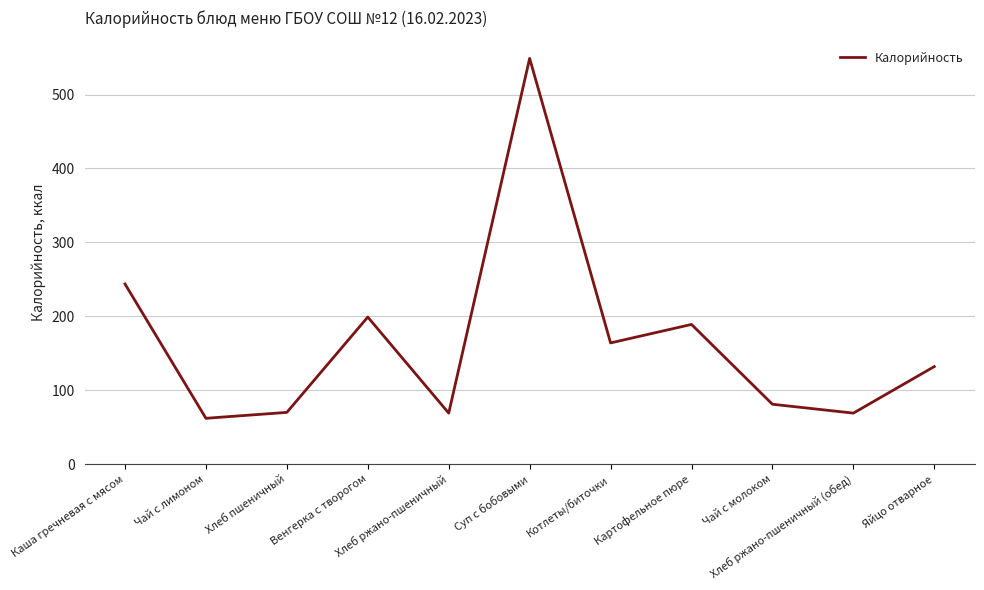

Which label corresponds to the smallest value in the chart?

Чай с лимоном